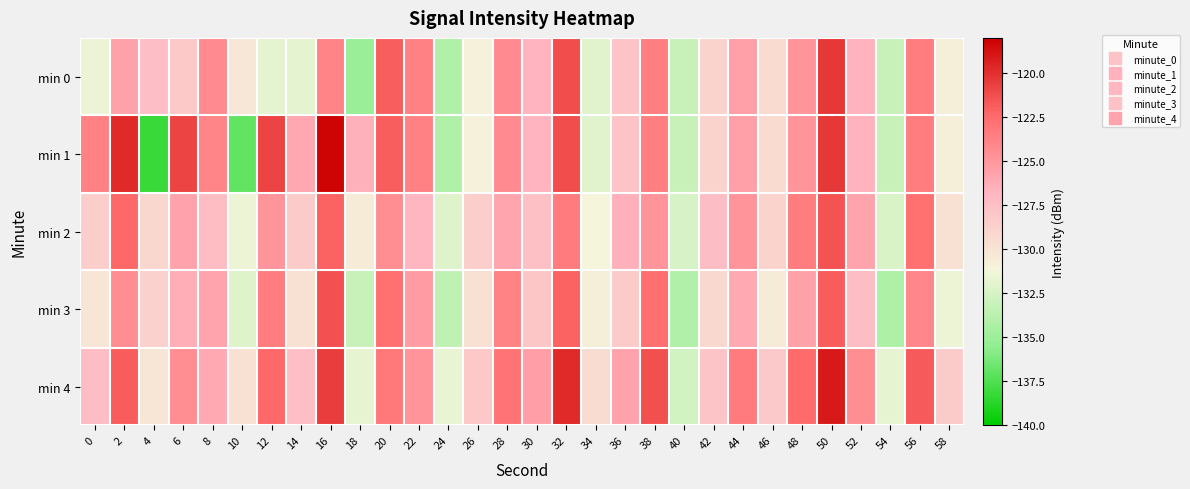

List the series in order of their peak value, highest first.

min 1, min 4, min 0, min 3, min 2